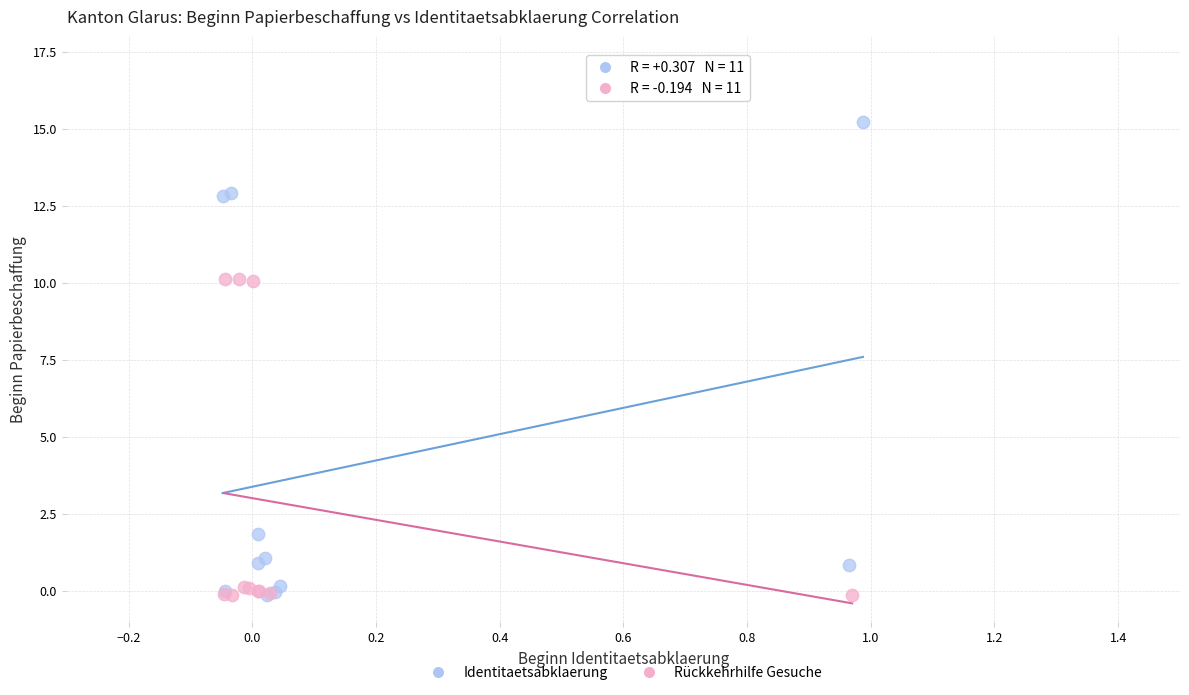

Which series has the largest Y range (max minus min)?

Identitaetsabklaerung